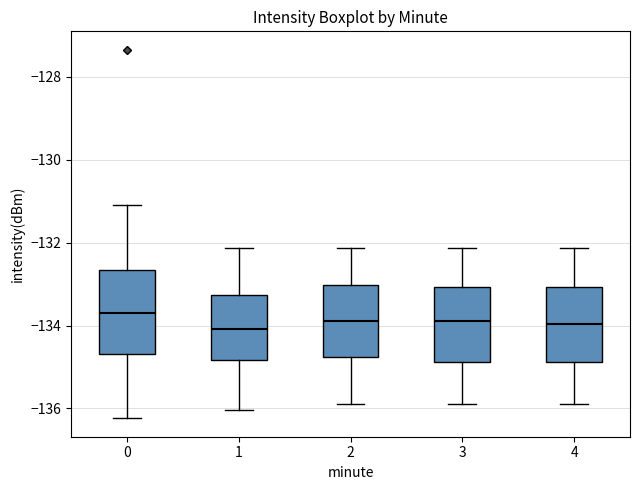

Which box's median line is the highest?

0